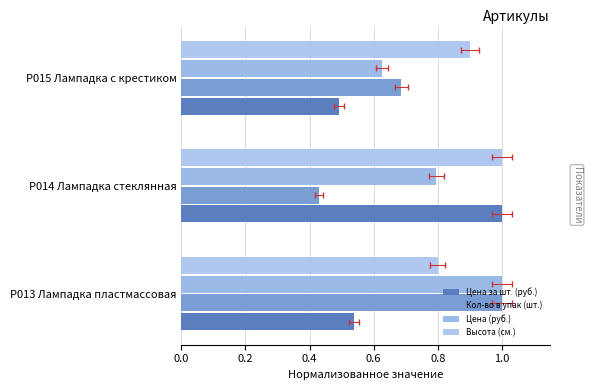

What are all the series names shown in the legend?

Цена за шт. (руб.), Кол-во в упак (шт.), Цена (руб.), Высота (см.)